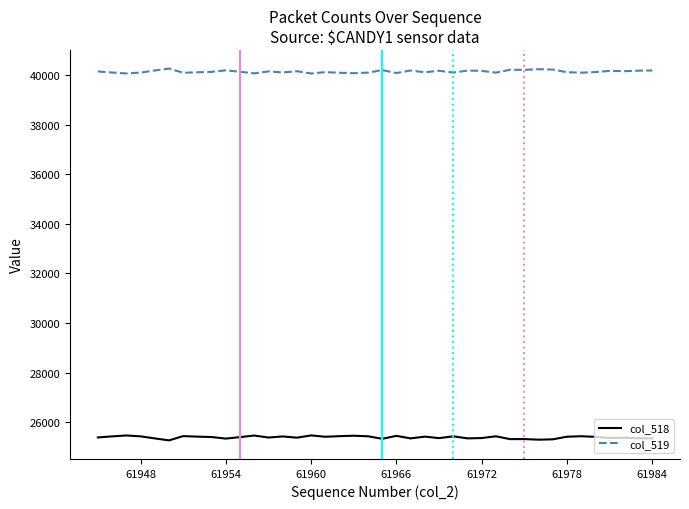

Which series has the largest total across all categories?

col_519